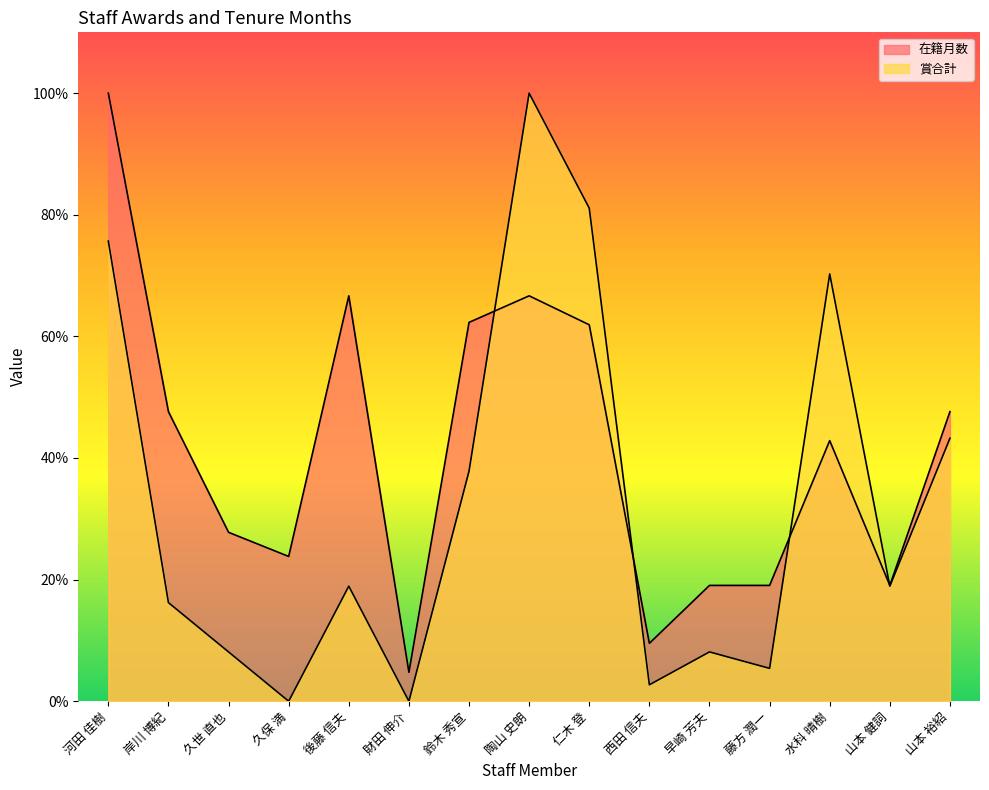

At which category is the sum across all series the highest?

河田 佳樹